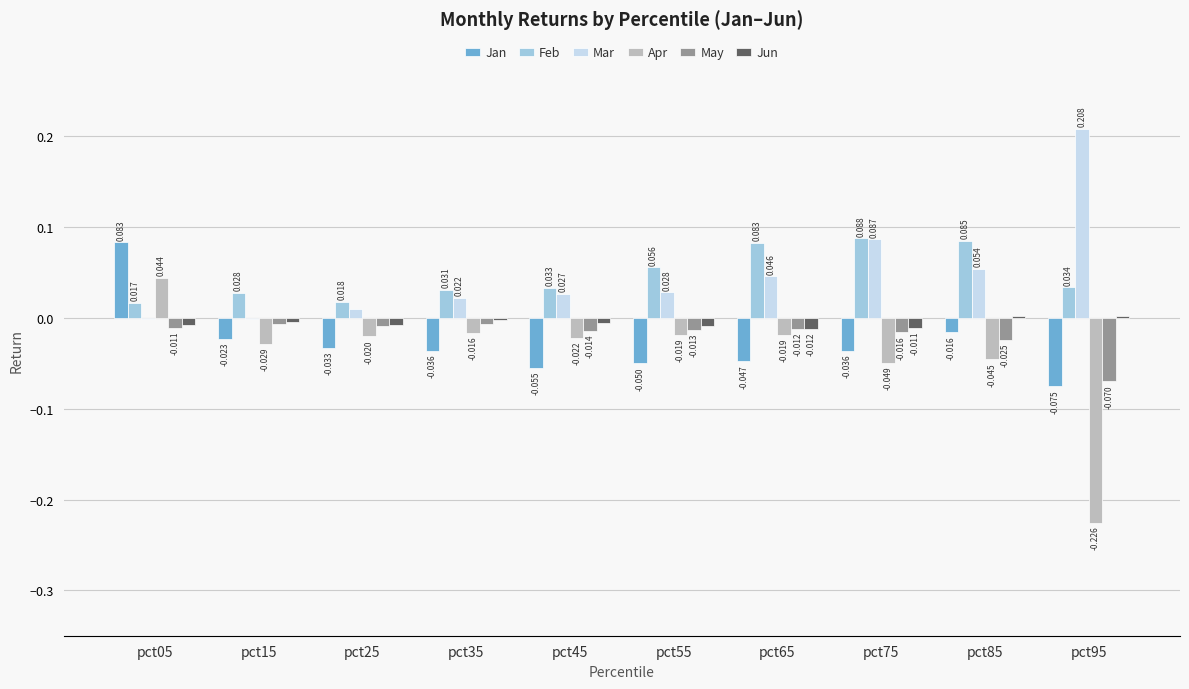

Is the value of May at pct95 greater than the value of Apr at pct25?

No